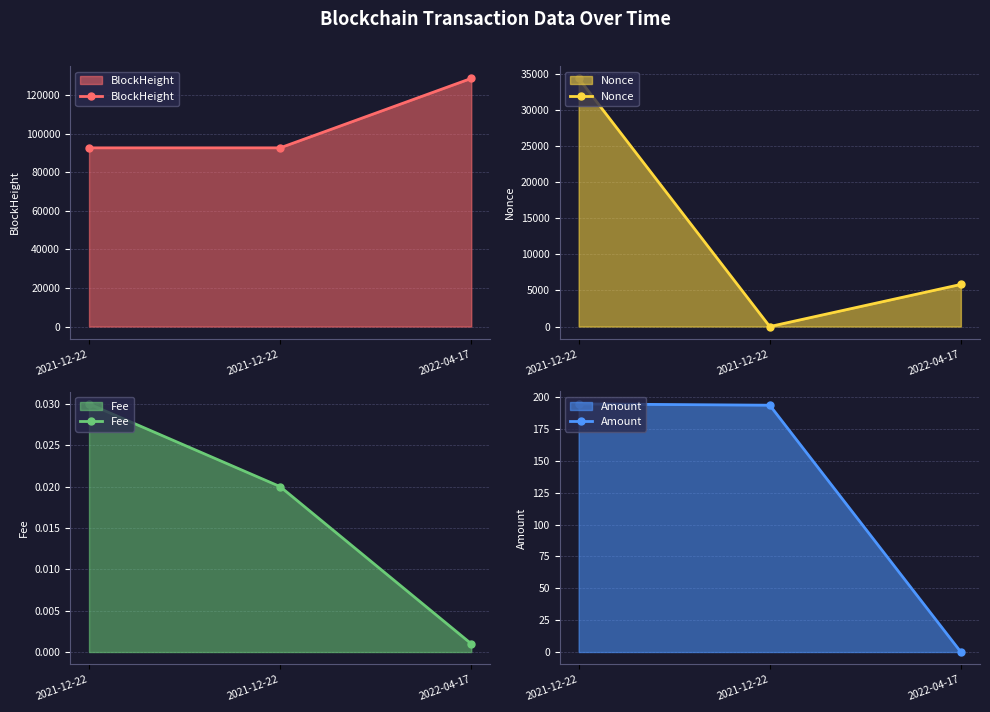

Which has a higher value, 2021-12-22 or 2021-12-22?

2021-12-22